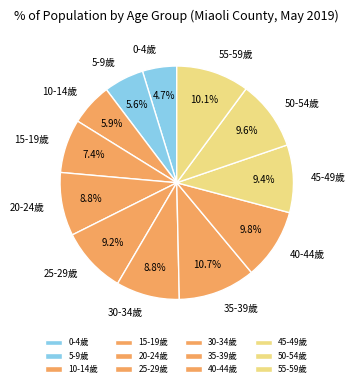

Is the sum of 10-14歲 and 55-59歲 greater than half?

No